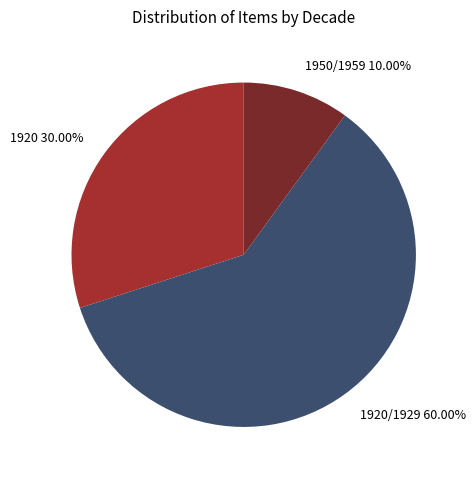

Is there any slice that represents more than half of the pie?

Yes